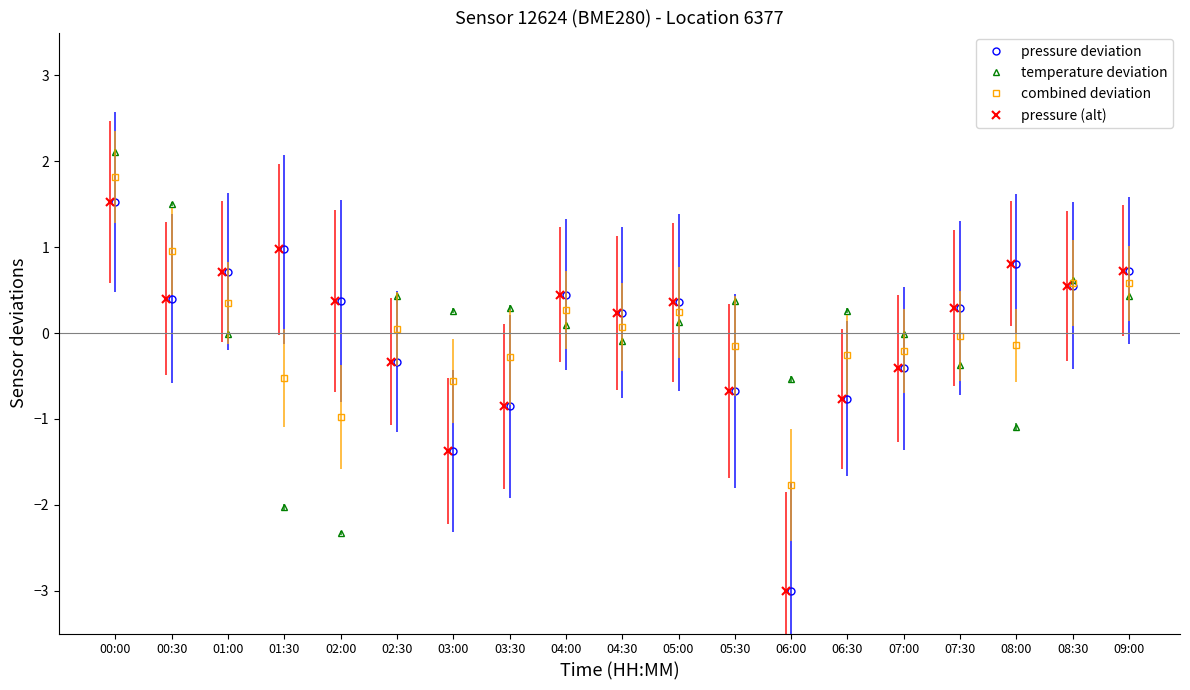

How many data points in pressure deviation are less than 0?

7